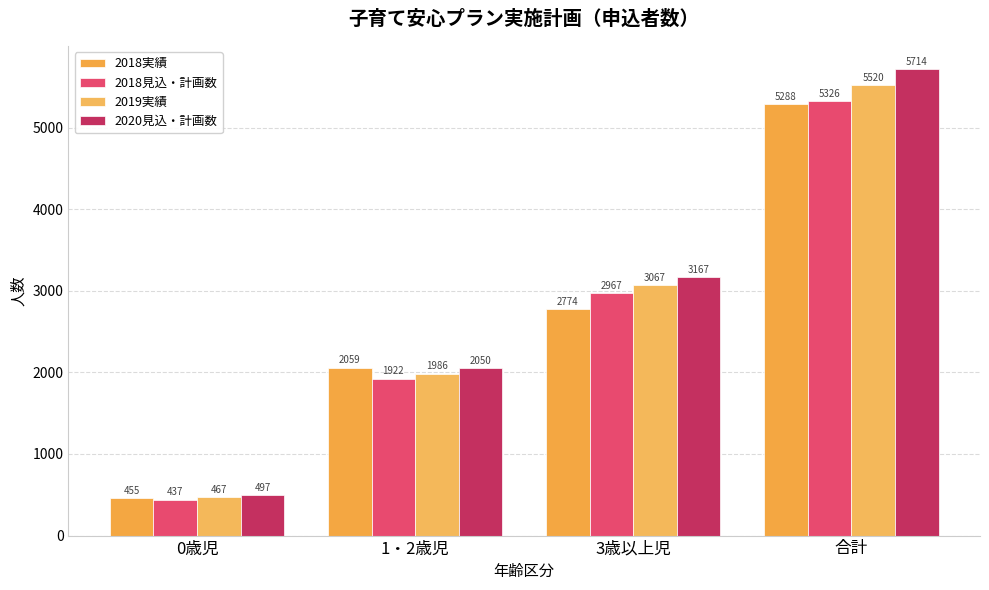

Where is 2019実績 nearest to the value 2993?

3歳以上児